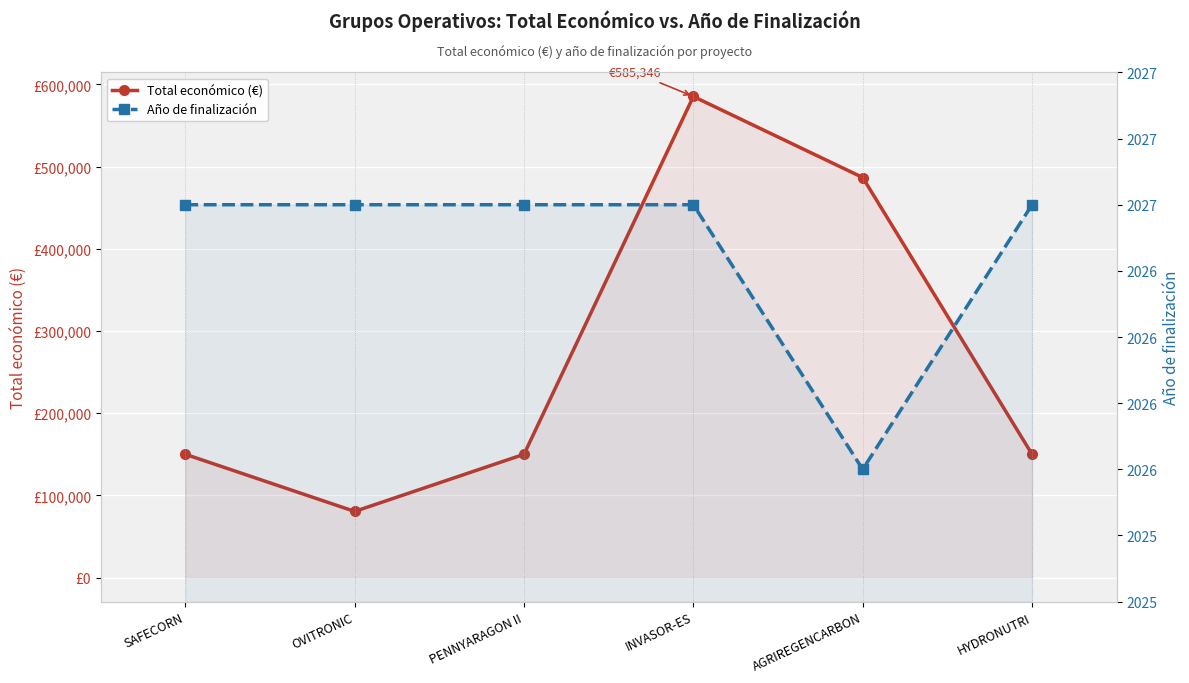

At how many categories does at least one series exceed 499200?

1